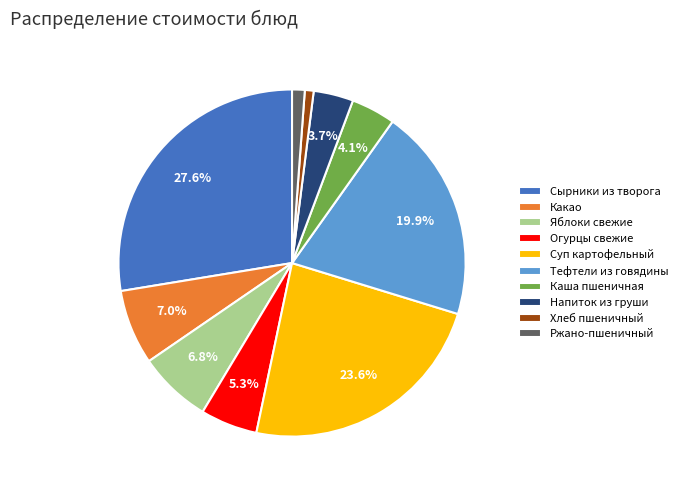

Is the sum of Сырники из творога and Ржано-пшеничный greater than half?

No